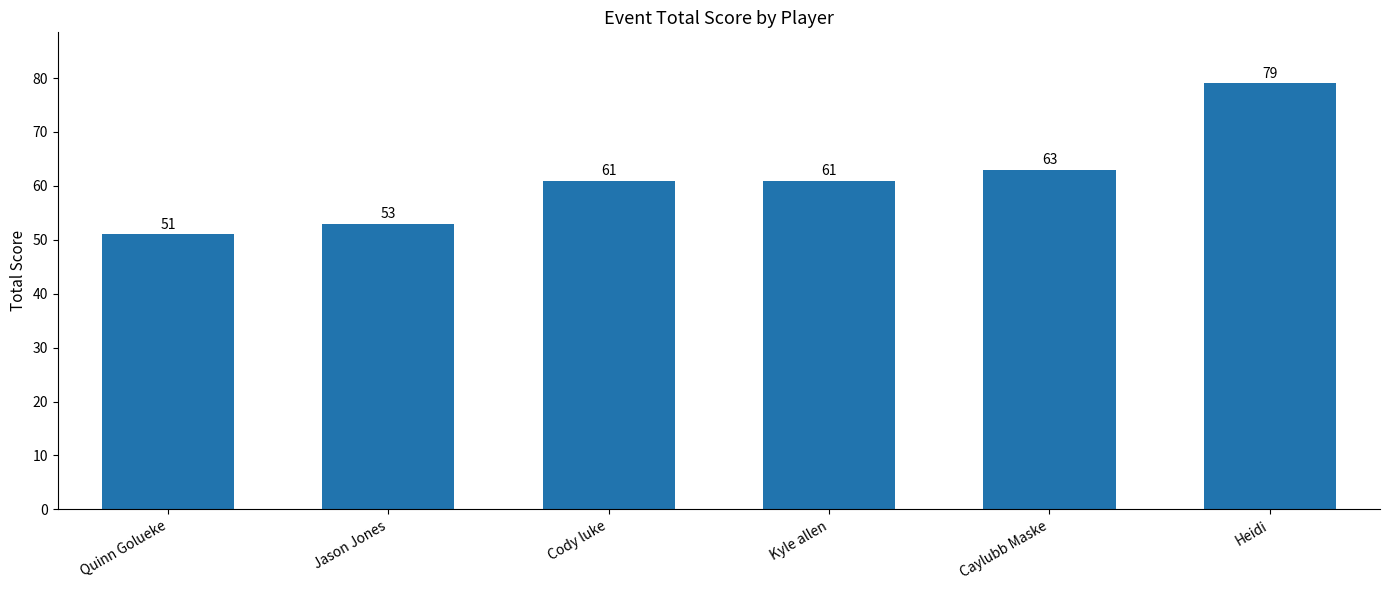

What is the difference between the maximum and minimum values?

28